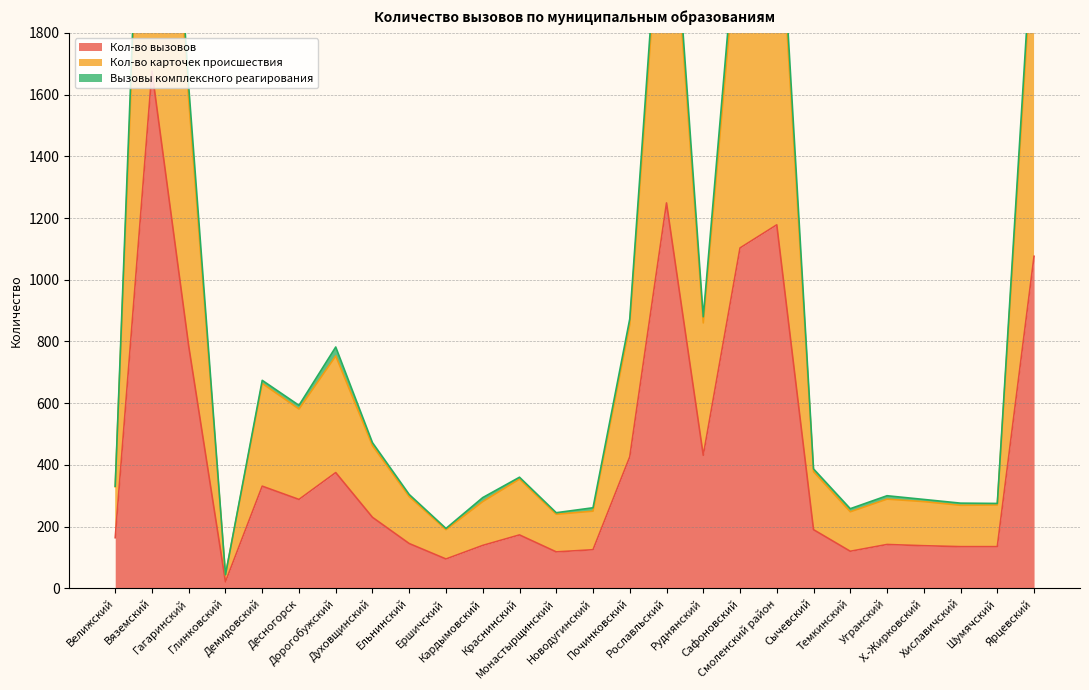

Which series has the largest range (max minus min)?

Кол-во карточек происшествия